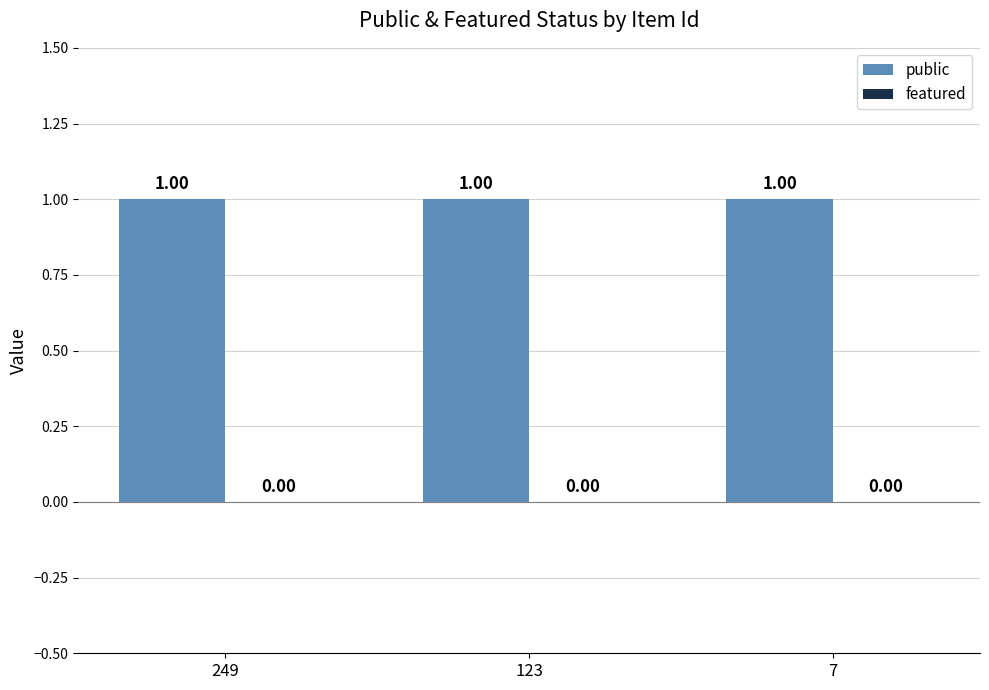

What is the sum of all public values?

3